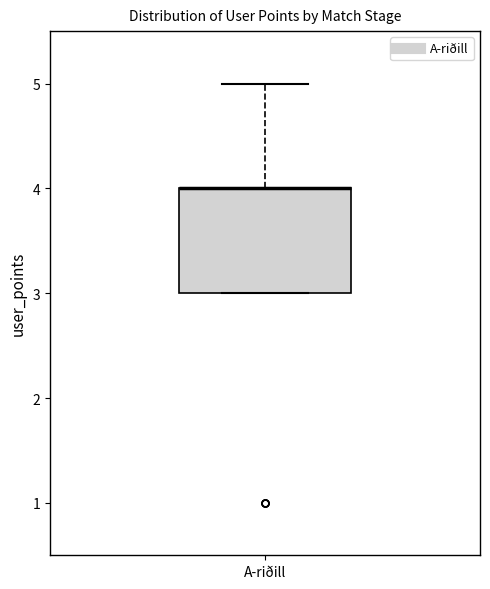

Transcribe this box plot: give where the median line is, the range the box spans, and where the two whiskers end, as read against the y-axis. The values are not printed on the chart, so give them approximately, as read against the axis.

median 4 (drawn on the box's upper edge), box 3 to 4, whiskers 3 to 5